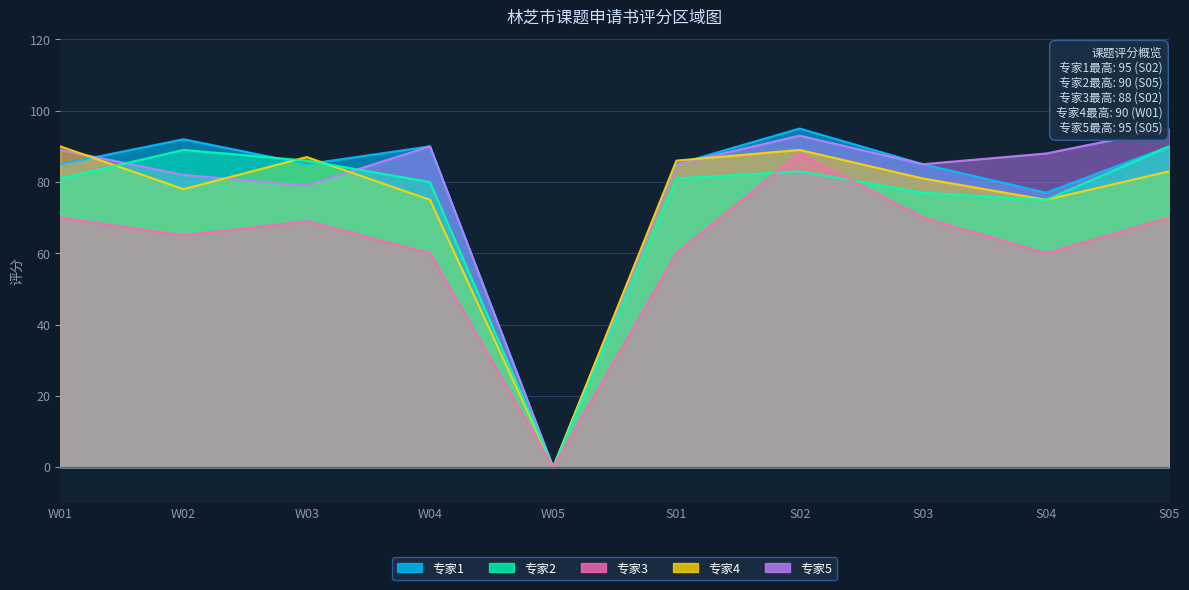

Reading left to right, extract all data points from this chart.

专家1: 85	92	85	90	0	85	95	85	77	90
专家2: 81	89	86	80	0	81	83	77	75	90
专家3: 70	65	69	60	0	60	88	70	60	70
专家4: 90	78	87	75	0	86	89	81	75	83
专家5: 89	82	79	90	0	85	93	85	88	95